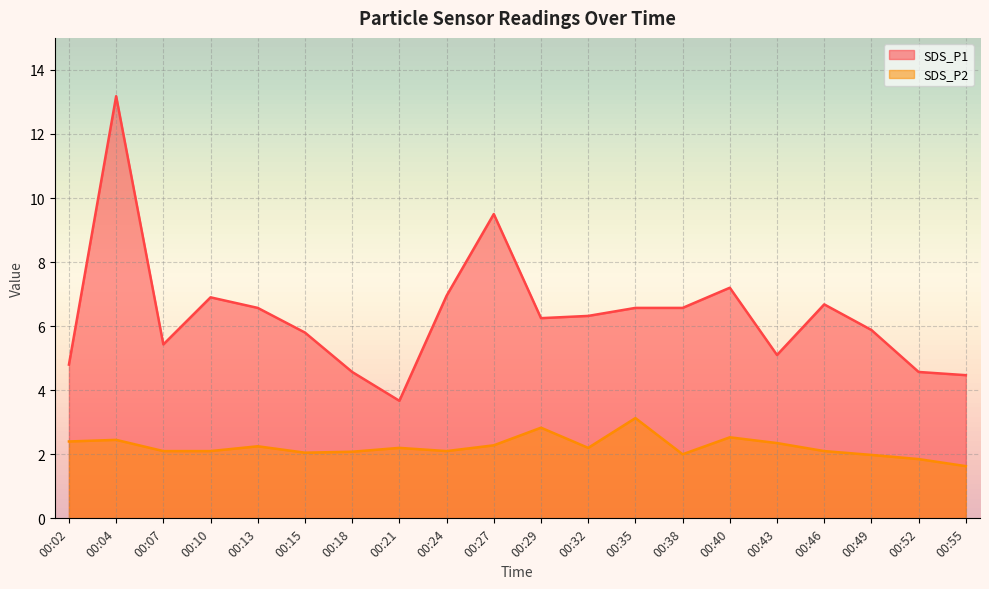

What is the spread (max minus min) of values at 00:27?

7.2